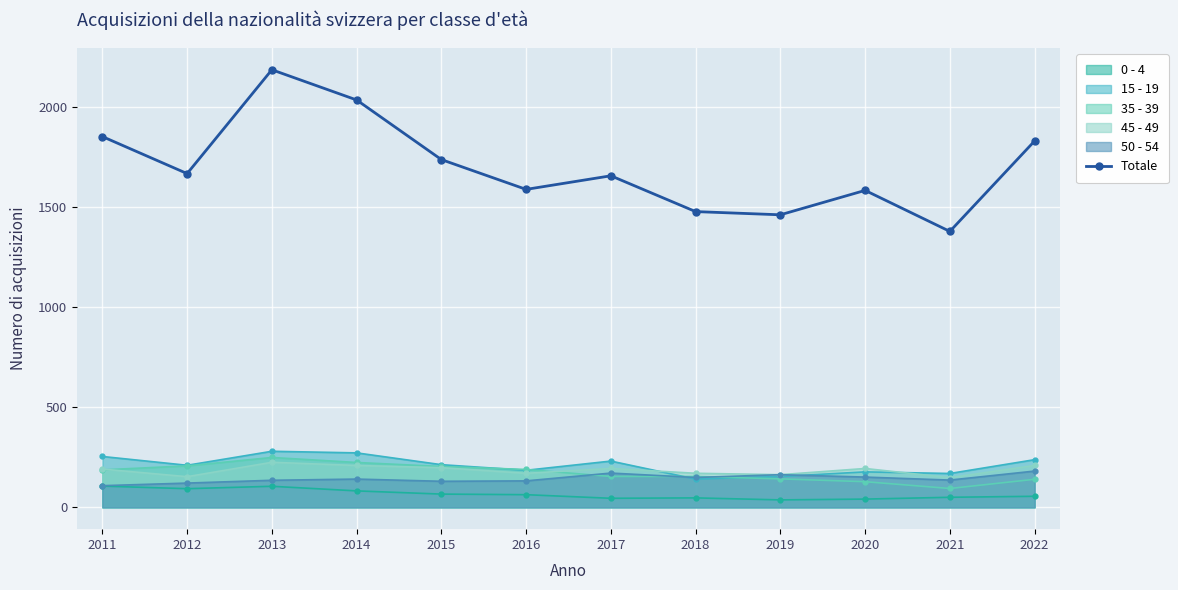

Rank the categories by value from lowest to highest.

2021, 2019, 2018, 2020, 2016, 2017, 2012, 2015, 2022, 2011, 2014, 2013